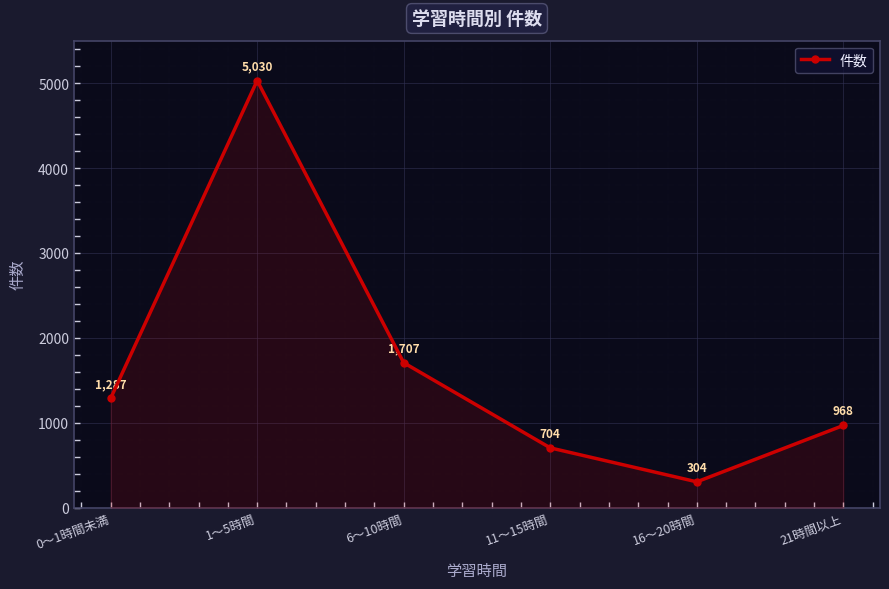

What is the label of the 3rd point from the right?

11～15時間